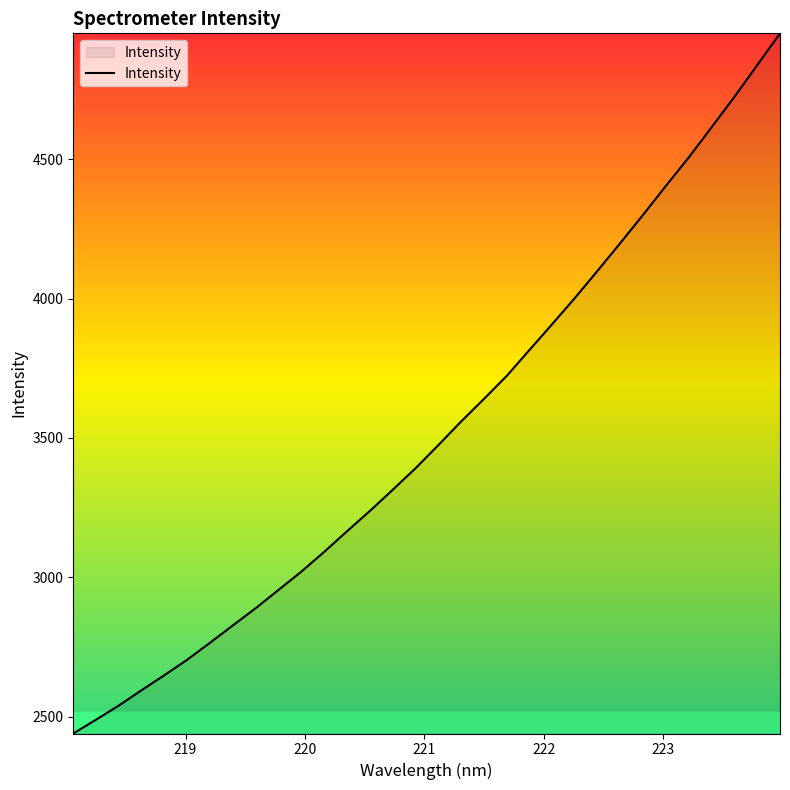

What is the maximum value shown in the chart?

4952.6